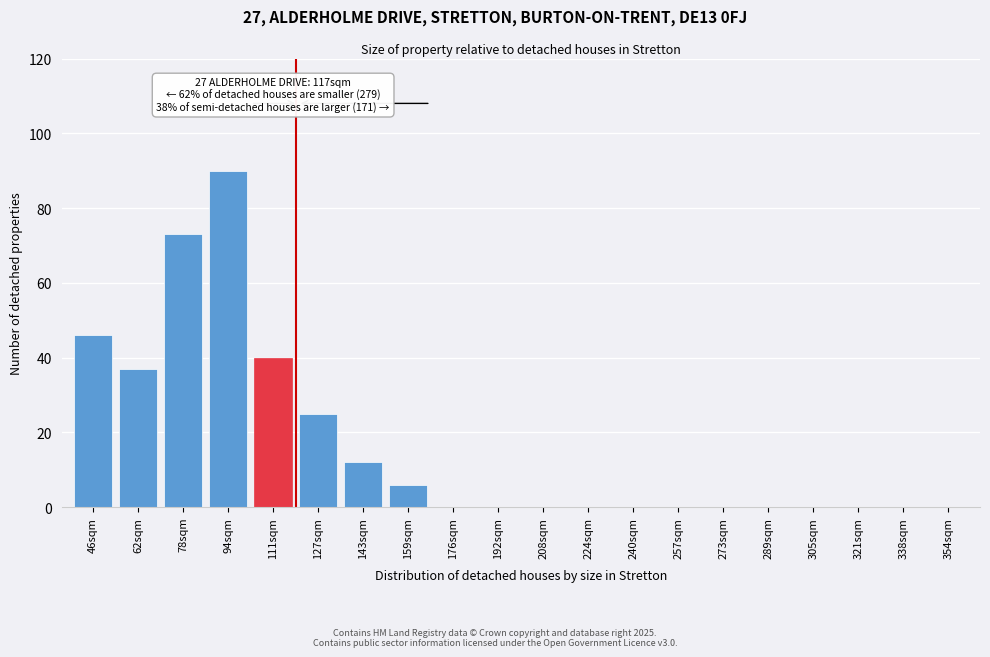

Reading left to right, what are all the values shown in this chart?

46sqm=46	62sqm=37	78sqm=73	94sqm=90	111sqm=40	127sqm=25	143sqm=12	159sqm=6	176sqm=0	192sqm=0	208sqm=0	224sqm=0	240sqm=0	257sqm=0	273sqm=0	289sqm=0	305sqm=0	321sqm=0	338sqm=0	354sqm=0